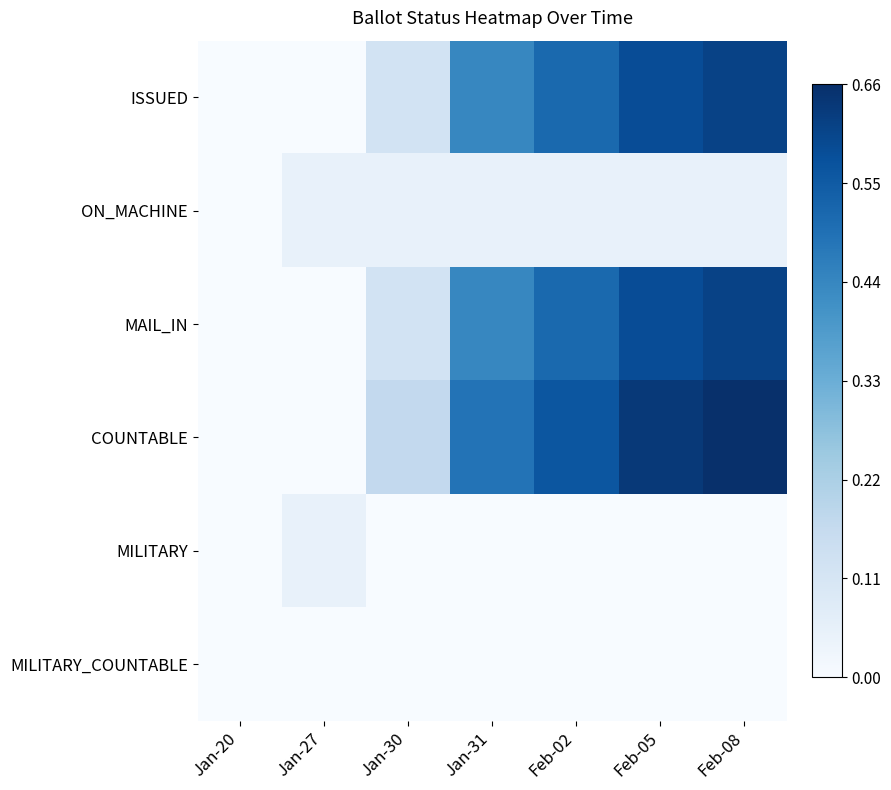

What is the total value across all series at Feb-02?

1.6